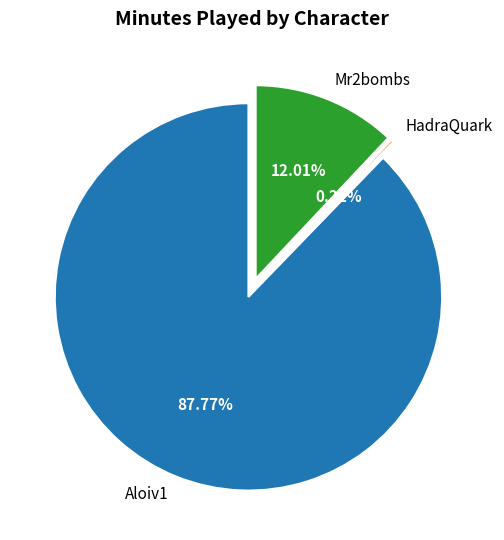

Which category has the biggest portion of the pie?

Aloiv1